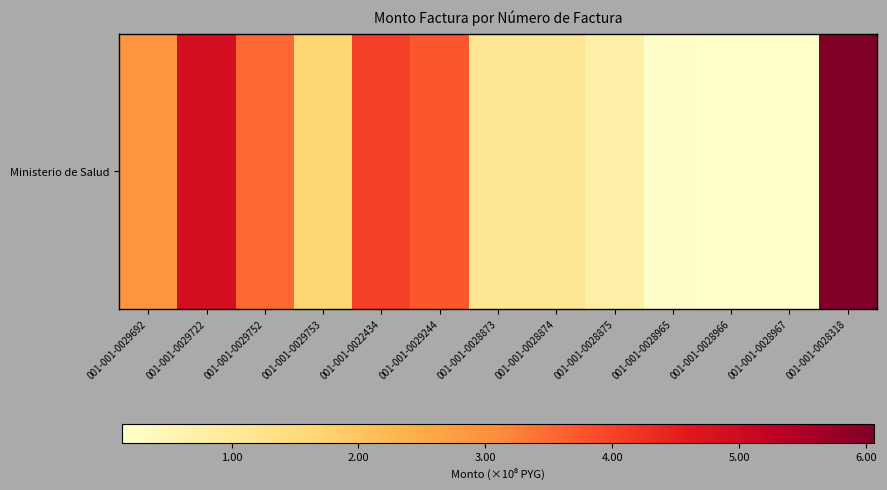

What is the difference between the values at 001-001-0028318 and 001-001-0028874?

494294745